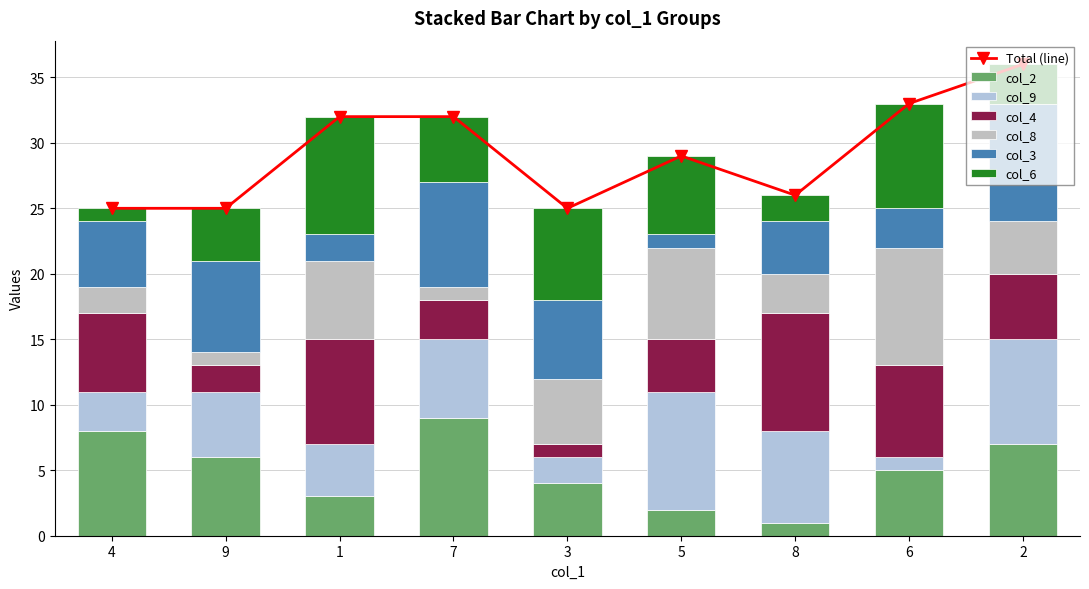

What is the value of the col_6 bar at the 7th from the left?

2